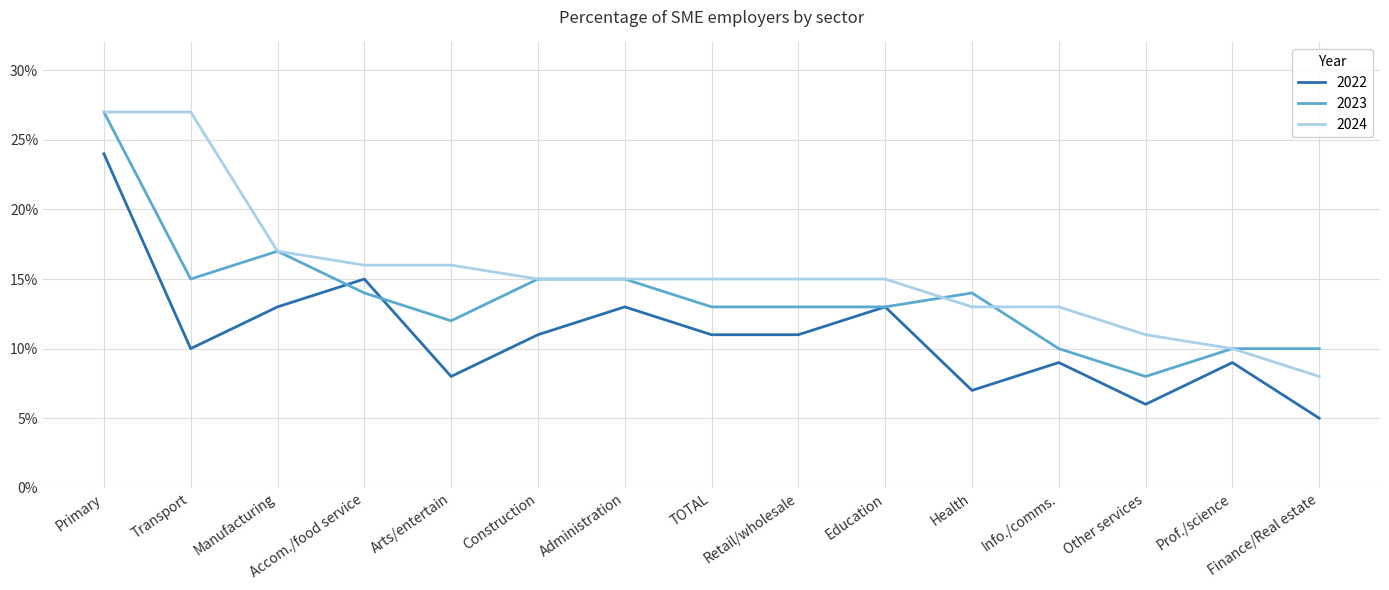

Which series has the widest spread of values?

2022